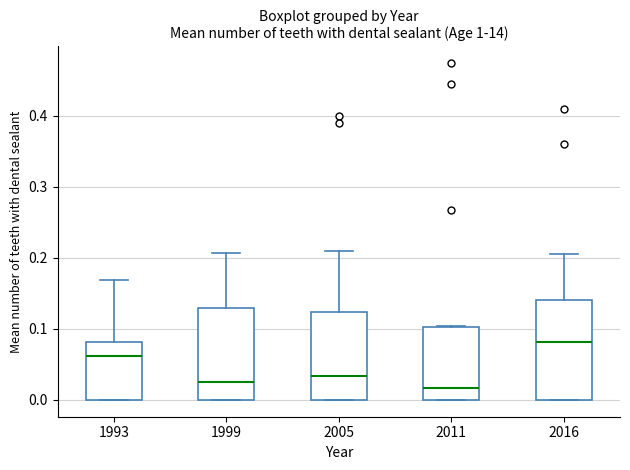

Reading left to right, read every box against the y-axis: the position of its median line, the range the box covers, and the ends of its whiskers. The values are not printed on the chart, so give them approximately, as read against the axis.

1993: median 0.06, box 0.00 to 0.08, whiskers 0.00 to 0.17
1999: median 0.03, box 0.00 to 0.13, whiskers 0.00 to 0.21
2005: median 0.03, box 0.00 to 0.12, whiskers 0.00 to 0.21
2011: median 0.02, box 0.00 to 0.10, whiskers 0.00 to 0.10
2016: median 0.08, box 0.00 to 0.14, whiskers 0.00 to 0.21